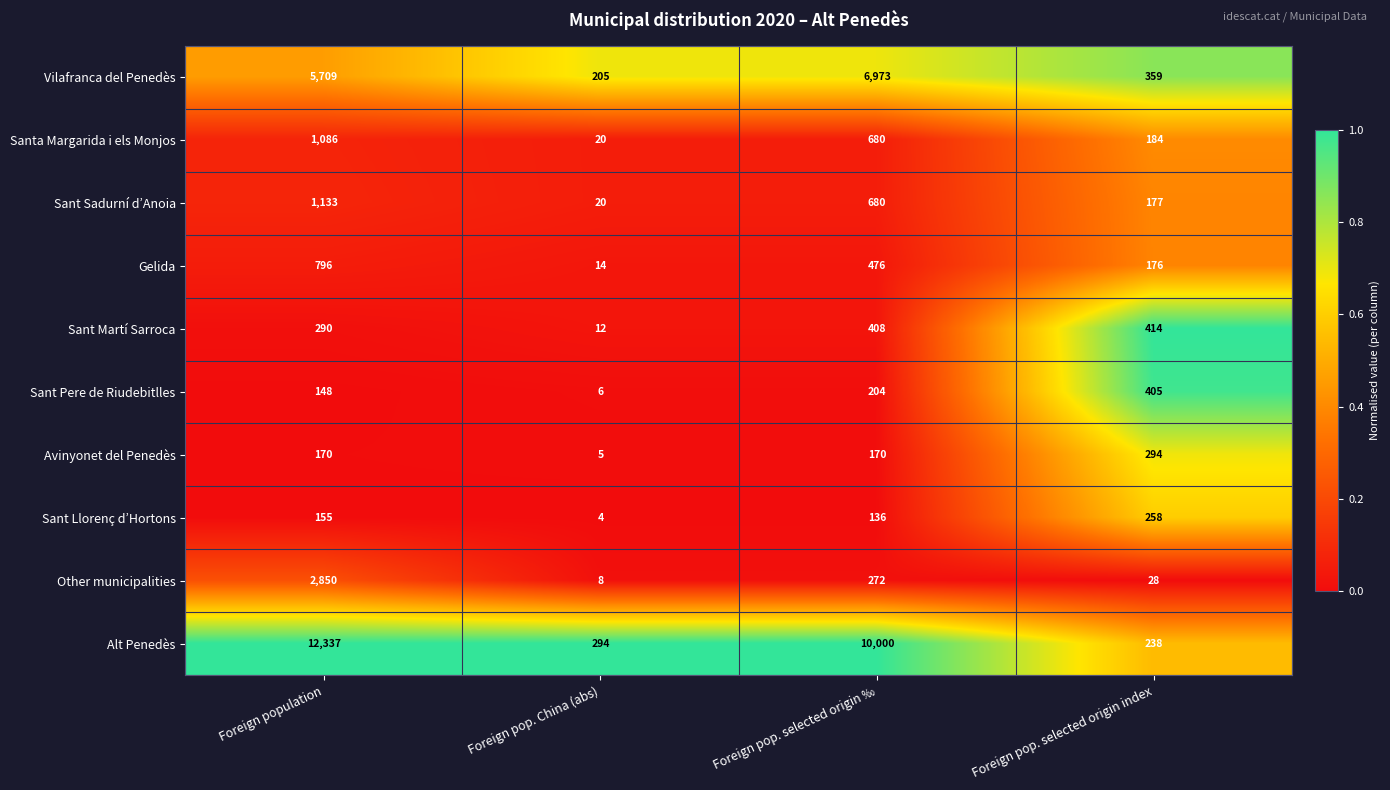

Rank the series by their maximum value, from highest to lowest.

Alt Penedès, Vilafranca del Penedès, Other municipalities, Sant Sadurní d’Anoia, Santa Margarida i els Monjos, Gelida, Sant Martí Sarroca, Sant Pere de Riudebitlles, Avinyonet del Penedès, Sant Llorenç d’Hortons